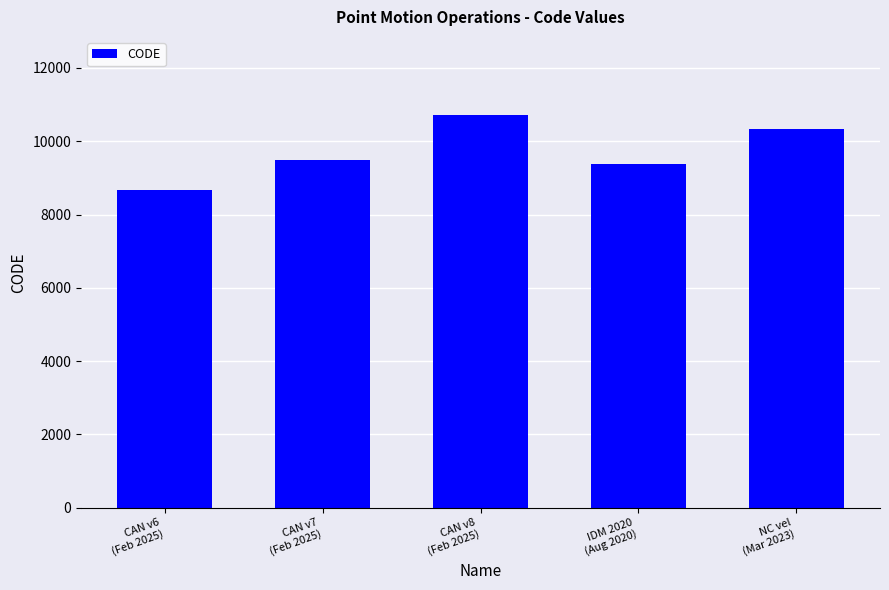

Rank the categories by value from lowest to highest.

CAN v6
(Feb 2025), IDM 2020
(Aug 2020), CAN v7
(Feb 2025), NC vel
(Mar 2023), CAN v8
(Feb 2025)